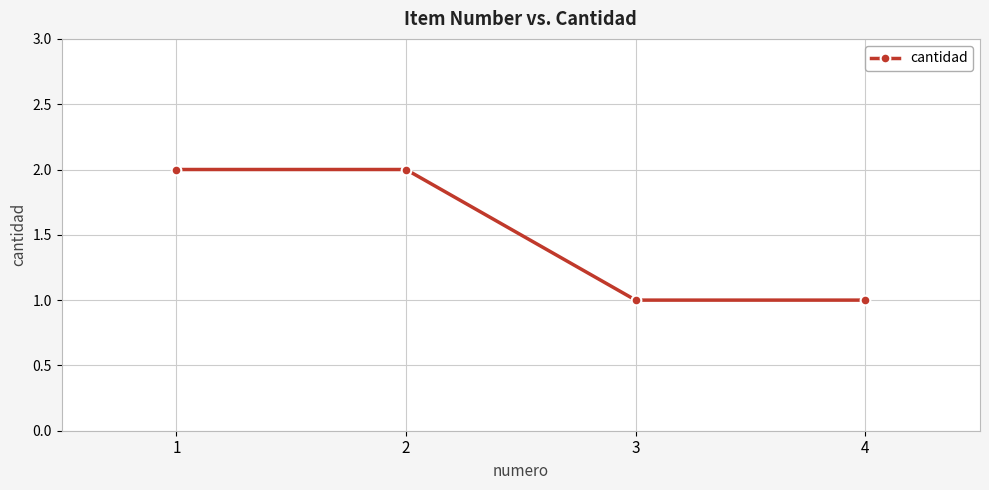

What is the value of the 2nd point from the left?

2